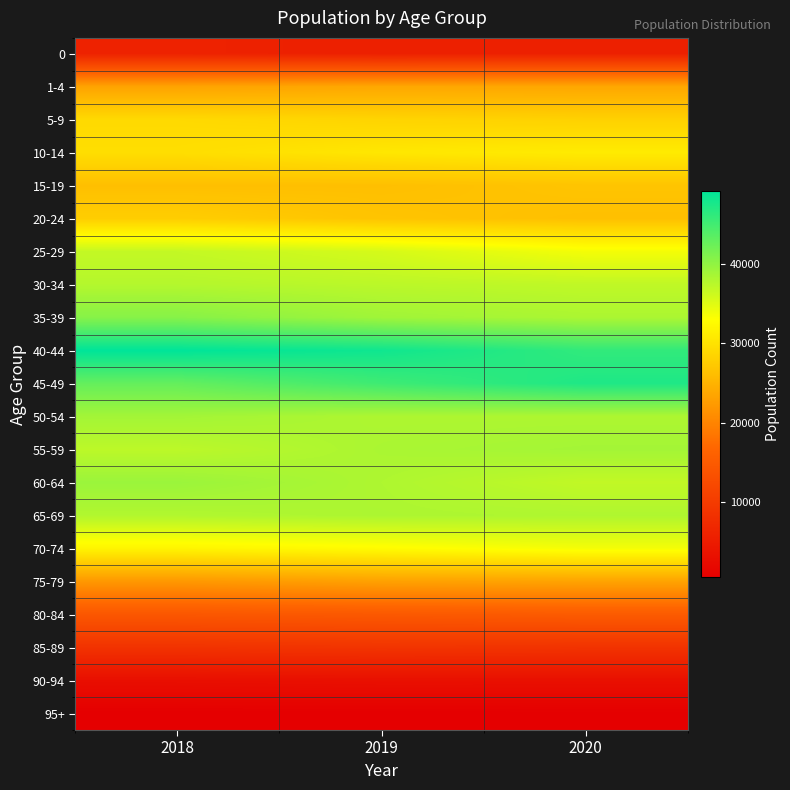

Which has a higher value, 2019 or 2018?

2018